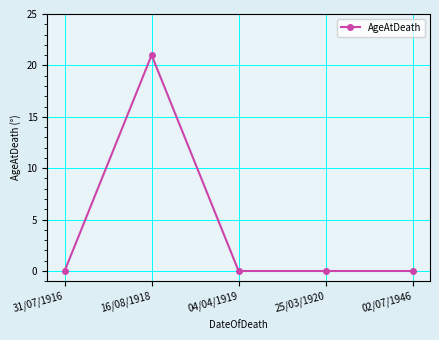

True or false: the data shows 0 at 25/03/1920.

True